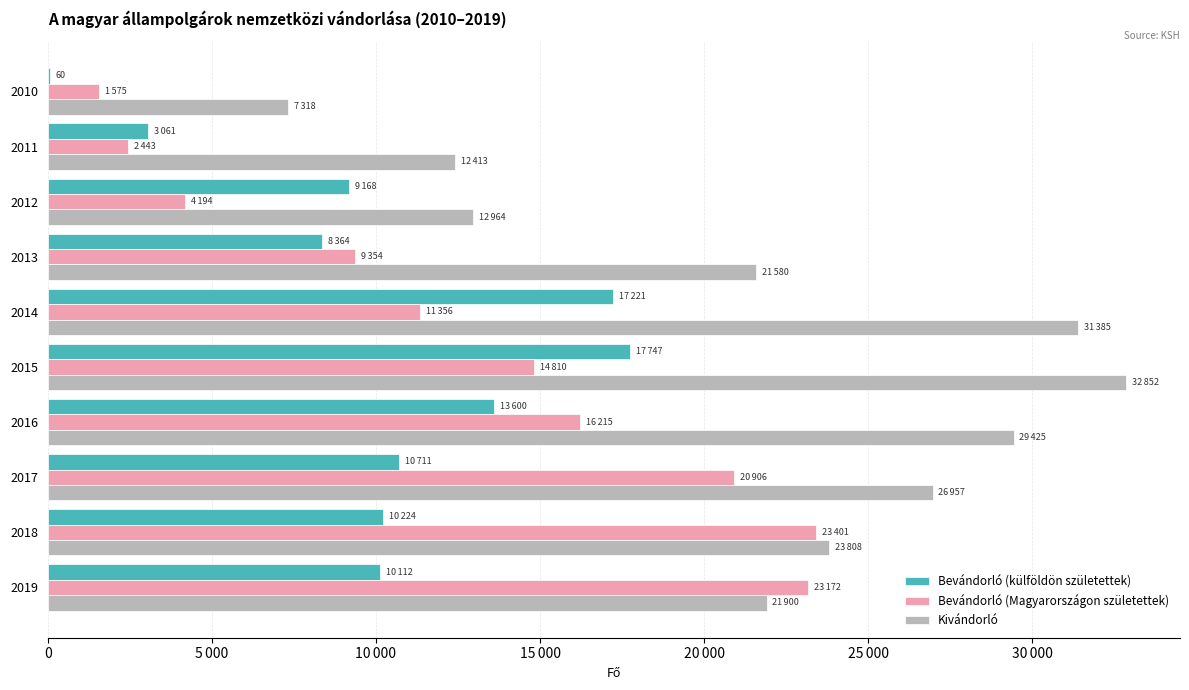

What are all the series names shown in the legend?

Bevándorló (külföldön születettek), Bevándorló (Magyarországon születettek), Kivándorló